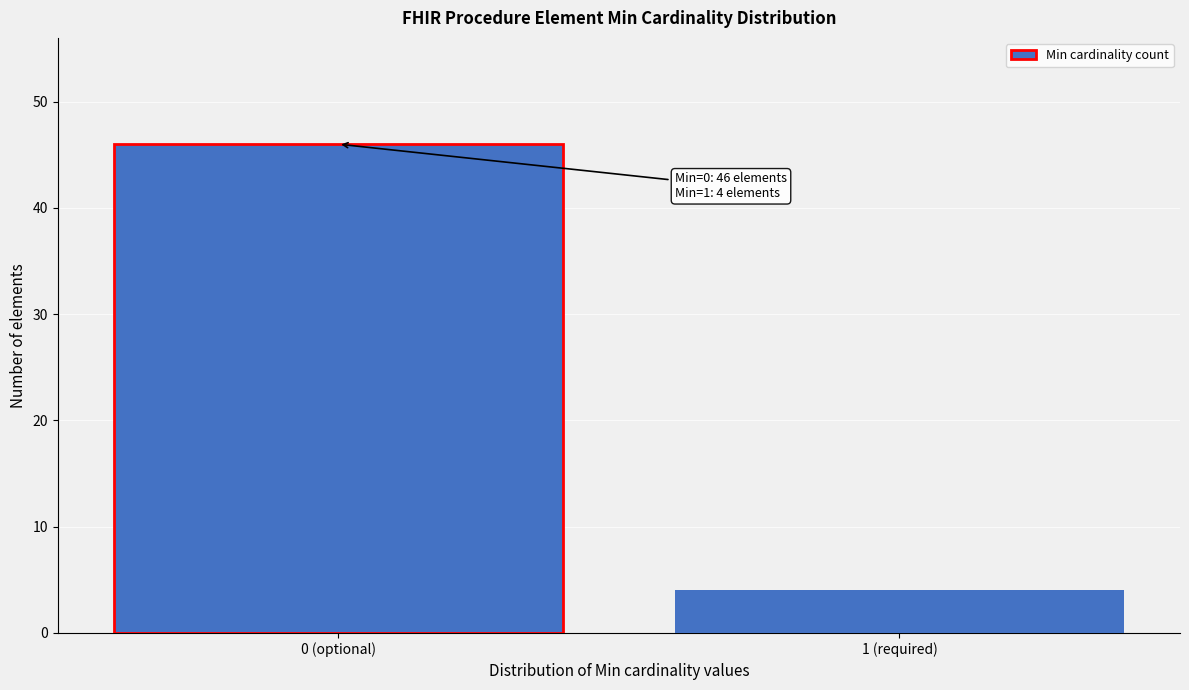

Reading left to right, list all the values displayed in this chart.

0 (optional)=46	1 (required)=4